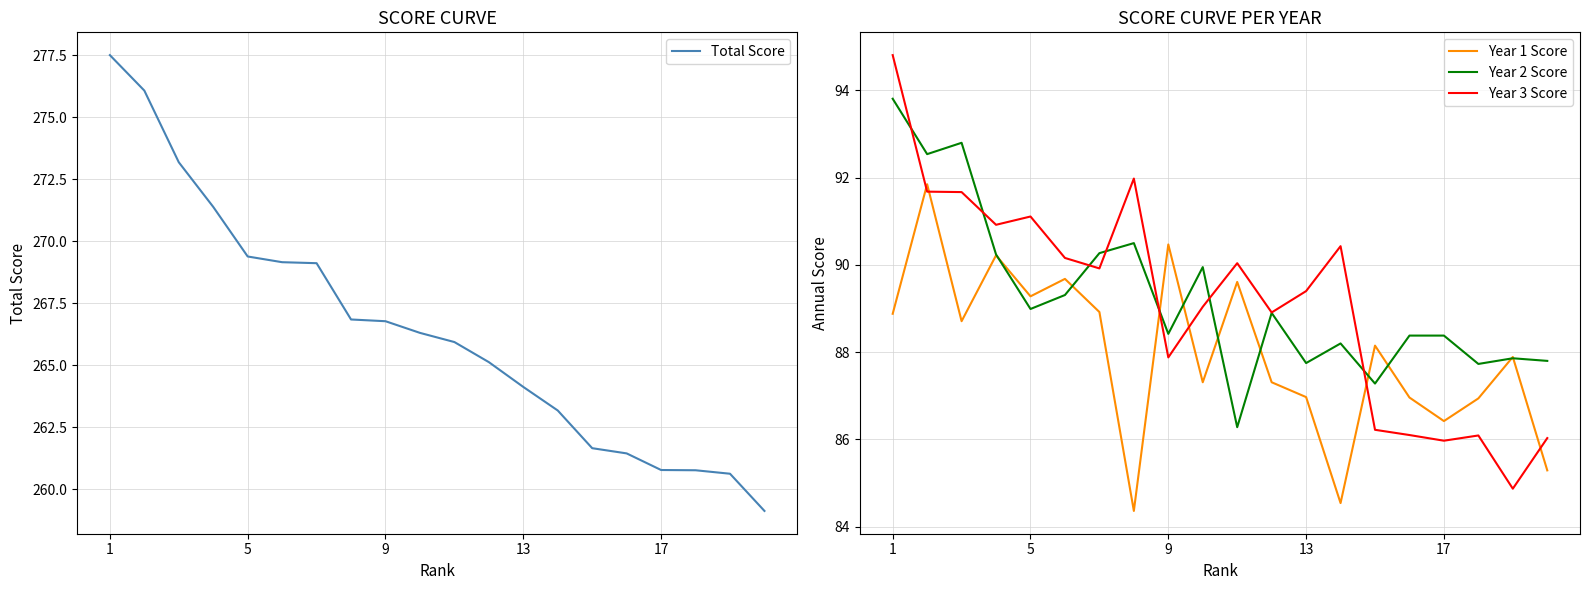

What is the minimum value for Year 2 Score?

86.3